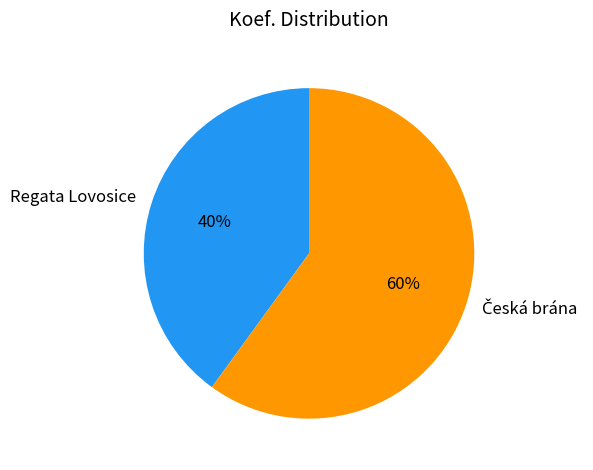

To the nearest percent, what is the average slice percentage?

50%